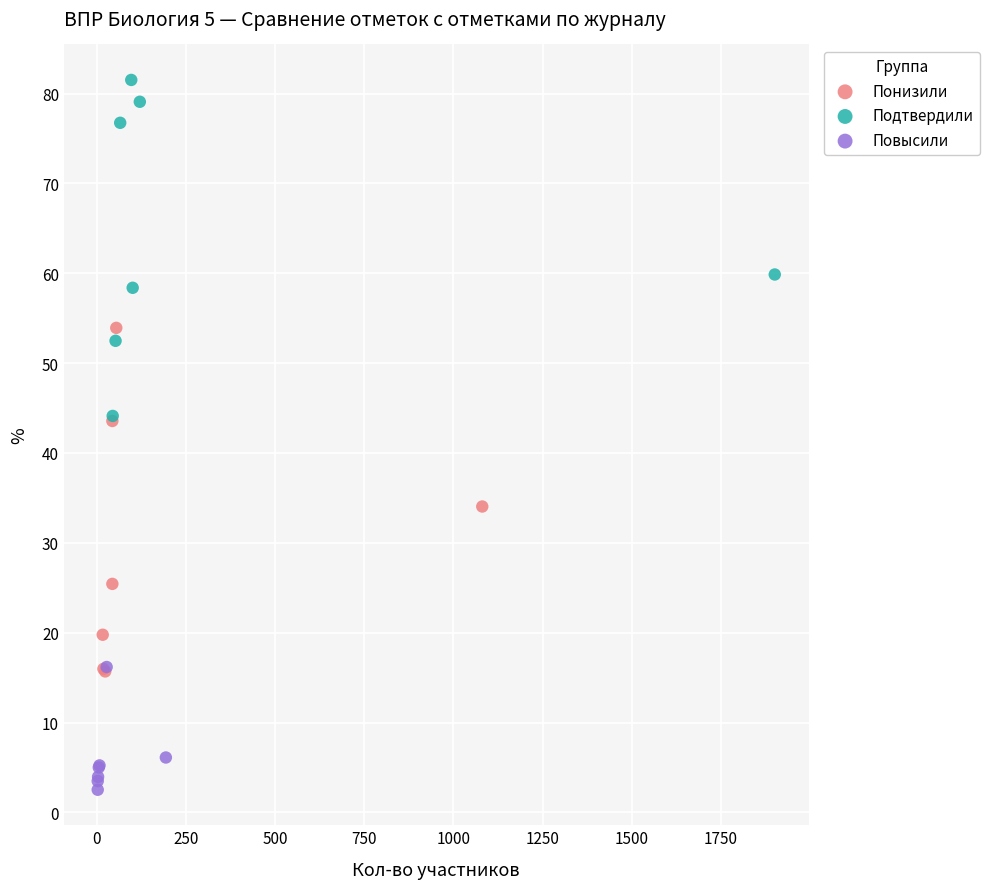

Which series reaches the maximum Y coordinate?

Подтвердили